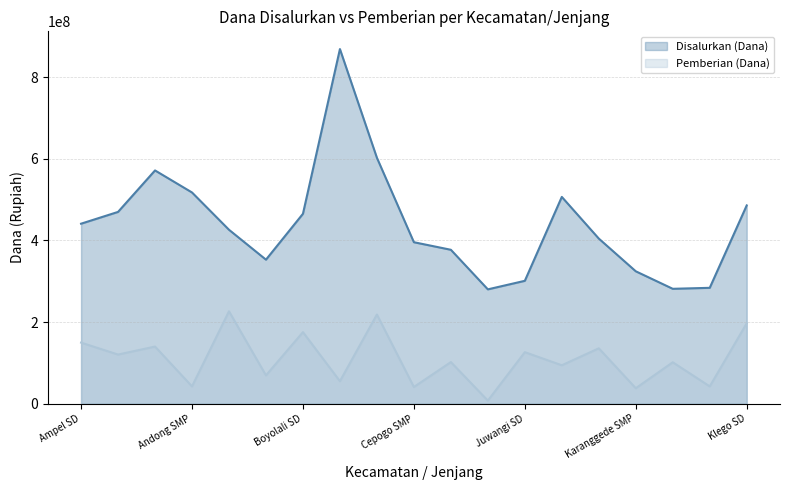

Reading left to right, what are all the values shown in this chart?

Disalurkan (Dana): Ampel SD=441000000	Boyolali SMP=469875000	Andong SD=571500000	Andong SMP=517500000	Banyudono SD=426150000	Banyudono SMP=352875000	Boyolali SD=465300000	Boyolali SMP=868875000	Cepogo SD=602550000	Cepogo SMP=395625000	Gladagsari SD=377100000	Gladagsari SMP=280125000	Juwangi SD=301050000	Juwangi SMP=506625000	Karanggede SD=404550000	Karanggede SMP=324375000	Kemusu SD=281475000	Kemusu SMP=283875000	Klego SD=485775000
Pemberian (Dana): Ampel SD=149625000	Boyolali SMP=120375000	Andong SD=139950000	Andong SMP=42375000	Banyudono SD=226350000	Banyudono SMP=69375000	Boyolali SD=175275000	Boyolali SMP=55125000	Cepogo SD=218475000	Cepogo SMP=40875000	Gladagsari SD=101925000	Gladagsari SMP=7500000	Juwangi SD=126225000	Juwangi SMP=94125000	Karanggede SD=135675000	Karanggede SMP=37875000	Kemusu SD=101475000	Kemusu SMP=42375000	Klego SD=196875000